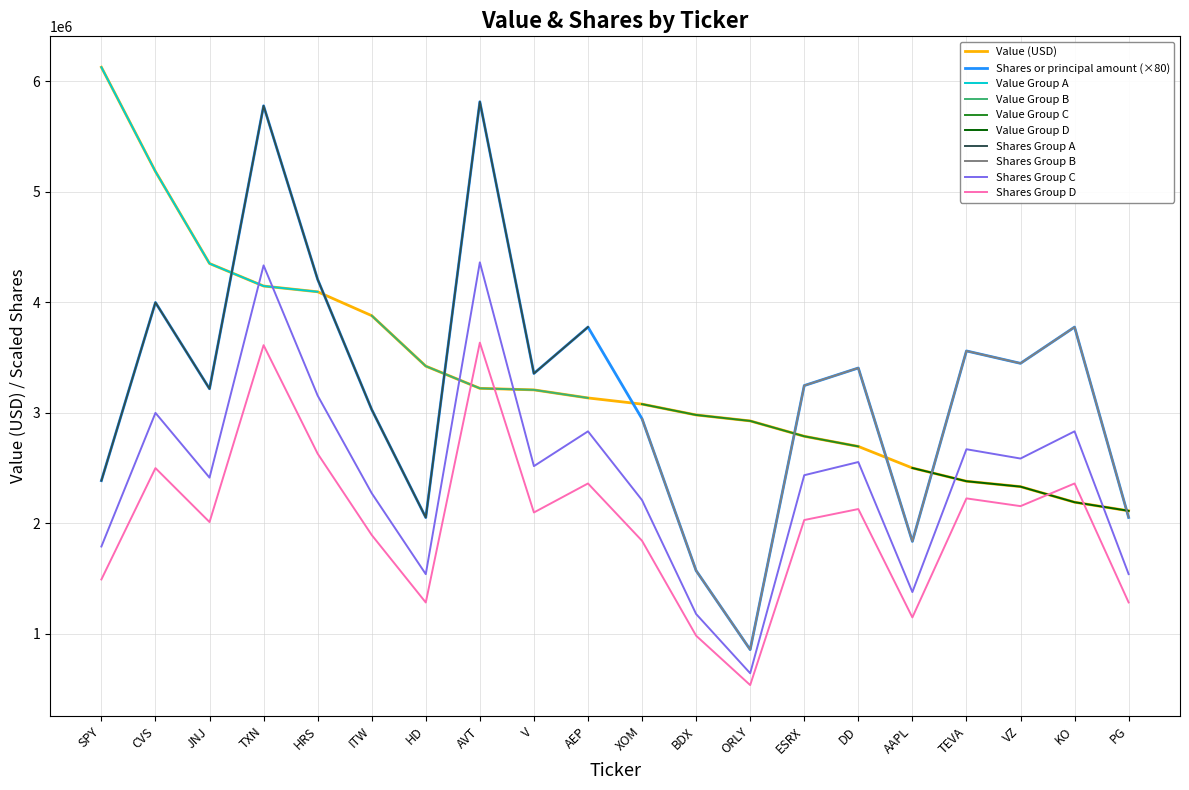

At which category does Shares or principal amount reach its first local valley?

JNJ